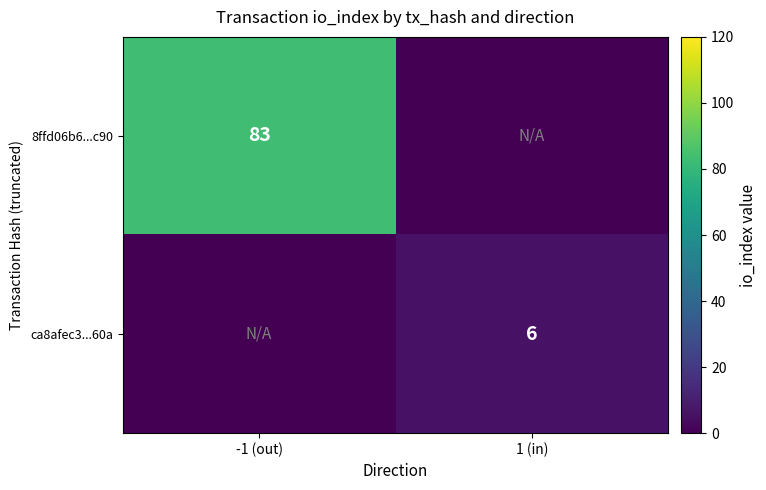

Is it true that 8ffd06b6...c90 equals 19 at -1 (out)?

False